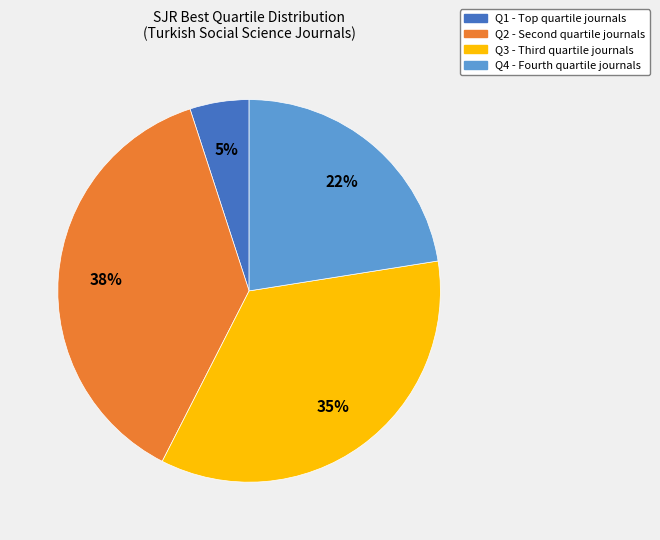

To the nearest percent, what is the average slice percentage?

25%